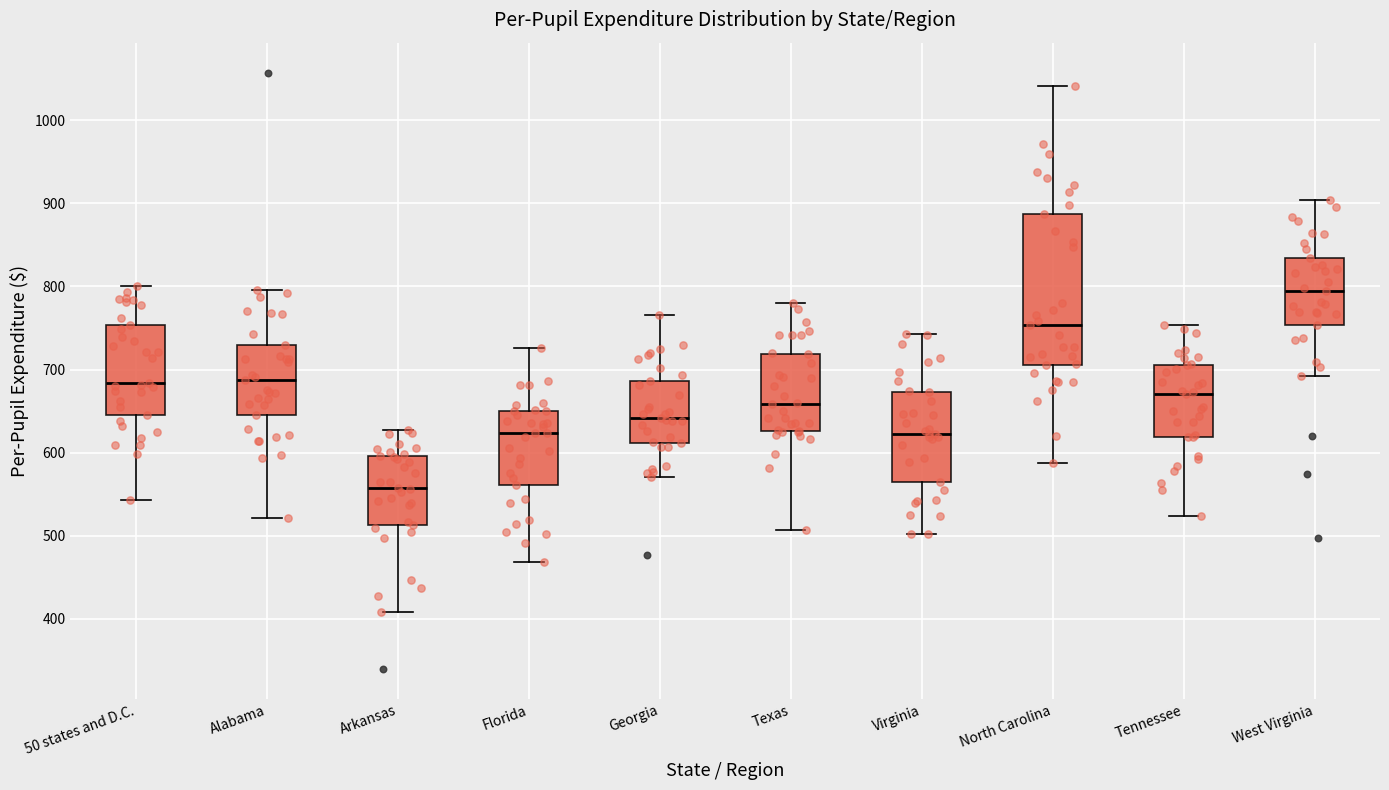

Comparing the boxes themselves (not the whiskers), which one is the tallest?

North Carolina